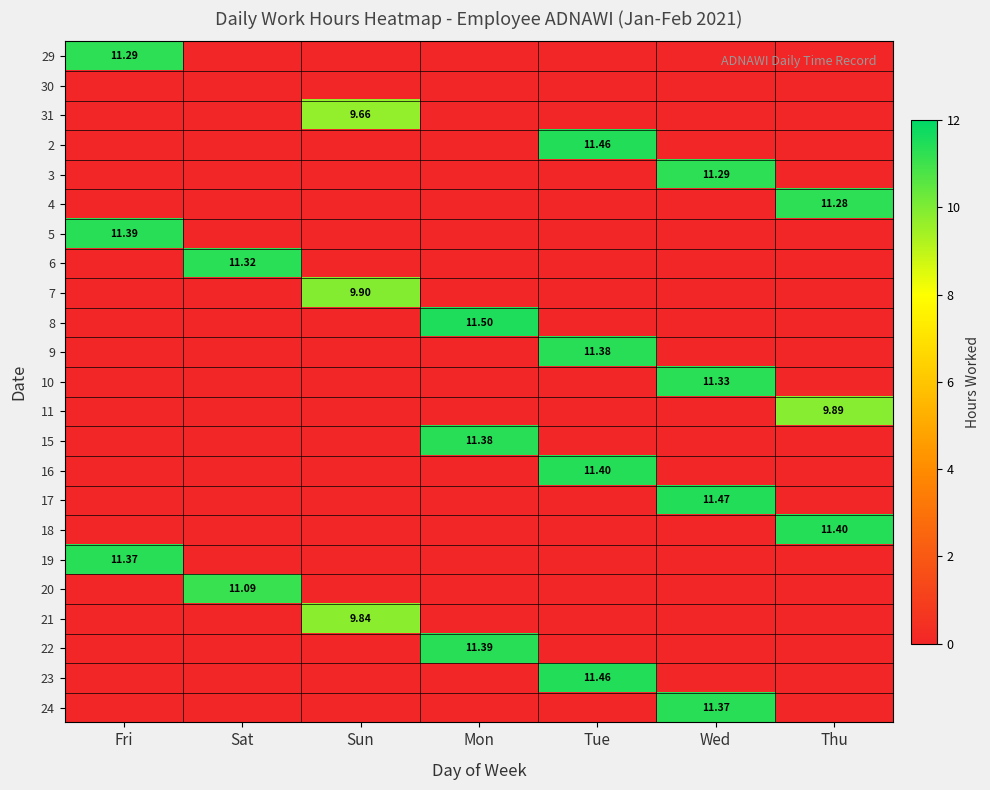

At Wed, list the series in order from largest to smallest.

17, 24, 10, 3, 29, 30, 31, 2, 4, 5, 6, 7, 8, 9, 11, 15, 16, 18, 19, 20, 21, 22, 23